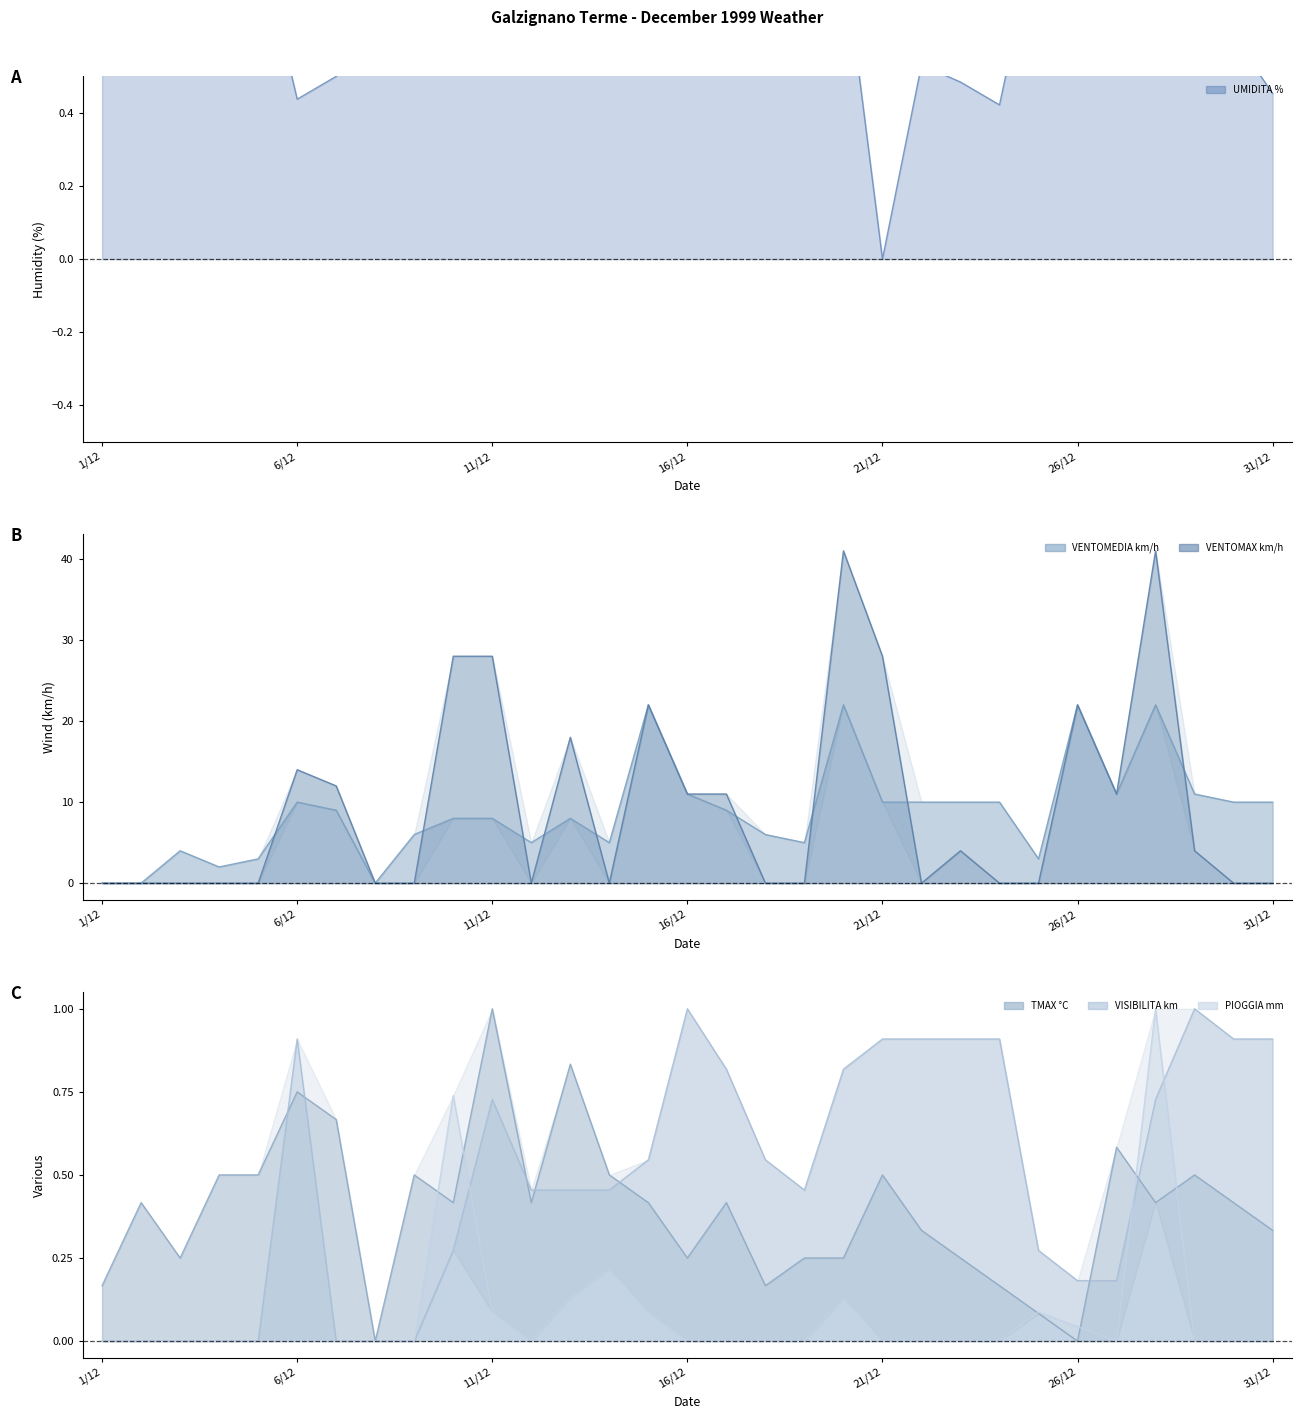

Reading left to right, extract all data points from this chart.

UMIDITA %: 0.7	0.8	0.7	0.9	0.9	0.4	0.5	0.7	0.8	1.0	0.7	1.0	0.8	0.8	0.9	0.7	0.6	0.7	0.7	0.8	0.0	0.5	0.5	0.4	0.9	1.0	0.8	0.8	0.7	0.6	0.5
TMAX °C: 0.2	0.4	0.2	0.5	0.5	0.8	0.7	0.0	0.5	0.4	1.0	0.4	0.8	0.5	0.4	0.2	0.4	0.2	0.2	0.2	0.5	0.3	0.2	0.2	0.1	0.0	0.6	0.4	0.5	0.4	0.3
VISIBILITA km: 0.0	0.0	0.0	0.0	0.0	0.9	0.0	0.0	0.0	0.3	0.7	0.5	0.5	0.5	0.5	1.0	0.8	0.5	0.5	0.8	0.9	0.9	0.9	0.9	0.3	0.2	0.2	0.7	1.0	0.9	0.9
PIOGGIA mm: 0.0	0.0	0.0	0.0	0.0	0.0	0.0	0.0	0.0	0.7	0.1	0.0	0.1	0.2	0.1	0.0	0.0	0.0	0.0	0.1	0.0	0.0	0.0	0.0	0.1	0.0	0.0	1.0	0.0	0.0	0.0
VENTOMEDIA km/h: 0.0	0.0	4.0	2.0	3.0	10.0	9.0	0.0	6.0	8.0	8.0	5.0	8.0	5.0	22.0	11.0	9.0	6.0	5.0	22.0	10.0	10.0	10.0	10.0	3.0	22.0	11.0	22.0	11.0	10.0	10.0
VENTOMAX km/h: 0.0	0.0	0.0	0.0	0.0	14.0	12.0	0.0	0.0	28.0	28.0	0.0	18.0	0.0	22.0	11.0	11.0	0.0	0.0	41.0	28.0	0.0	4.0	0.0	0.0	22.0	11.0	41.0	4.0	0.0	0.0